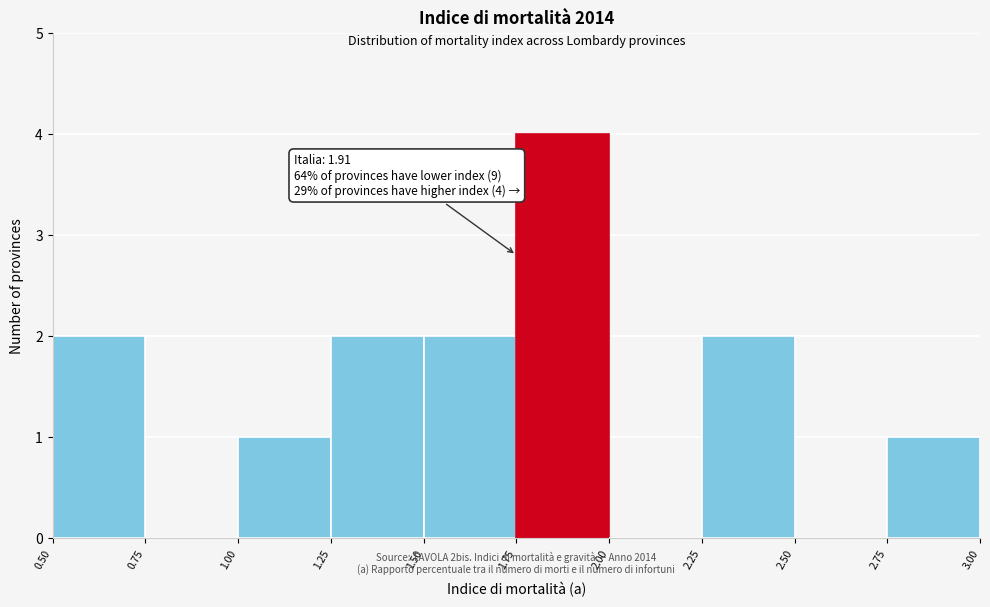

Which range on the x-axis has the tallest bar?

1.75 to 2.00